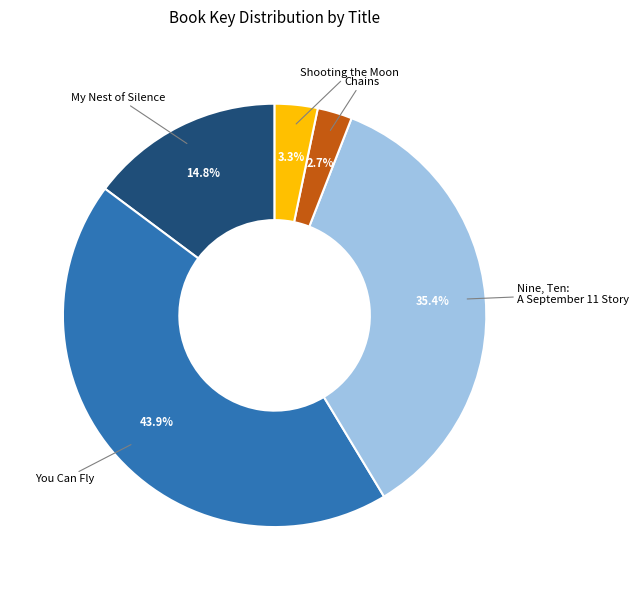

Which has a higher value, Shooting the Moon or You Can Fly?

You Can Fly